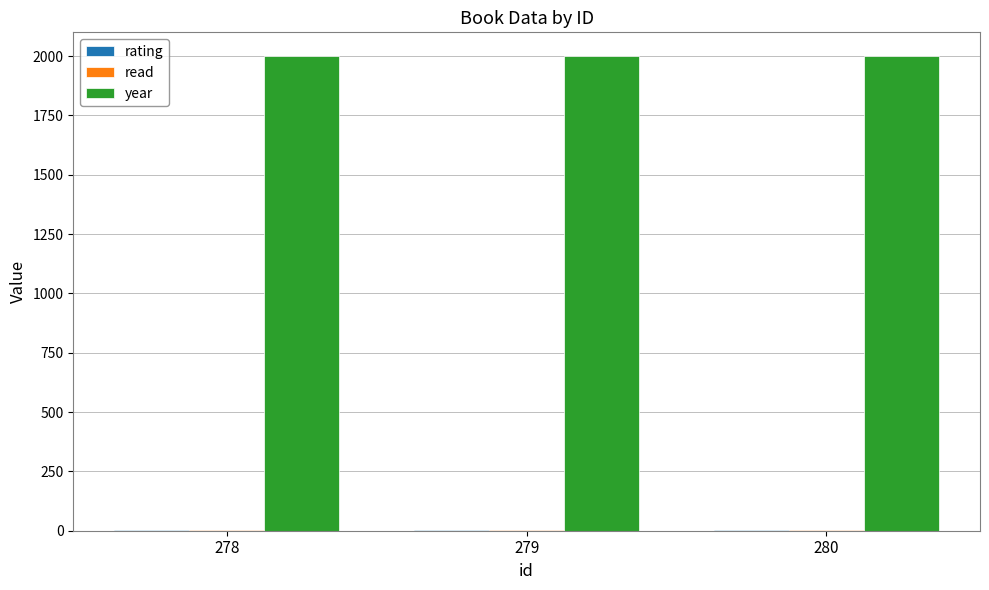

Which series has the largest total across all categories?

year